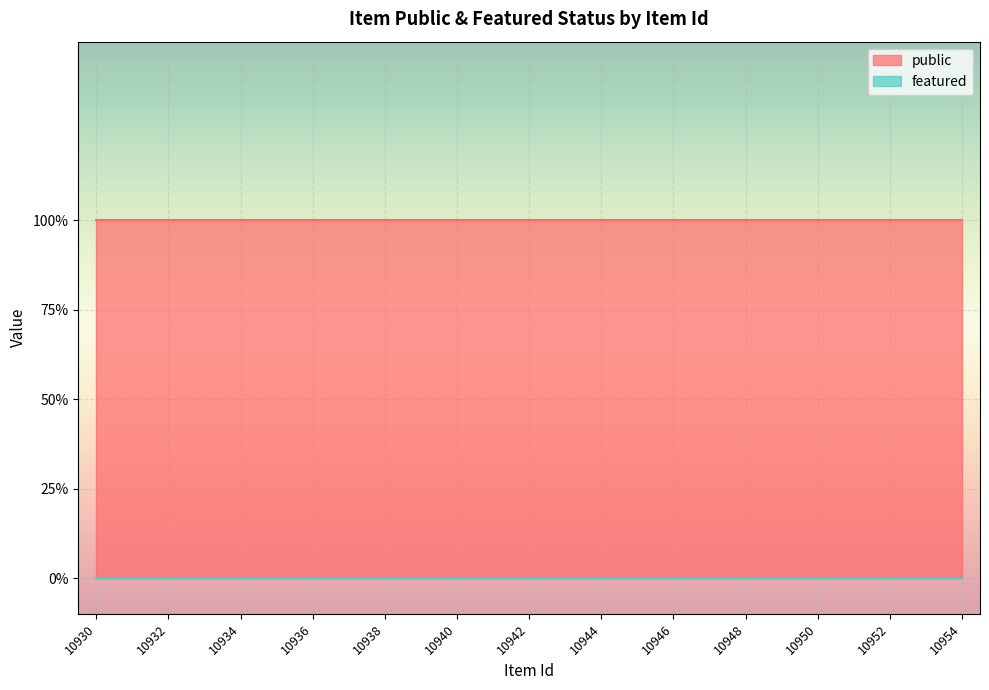

True or false: featured and public intersect in this chart.

False